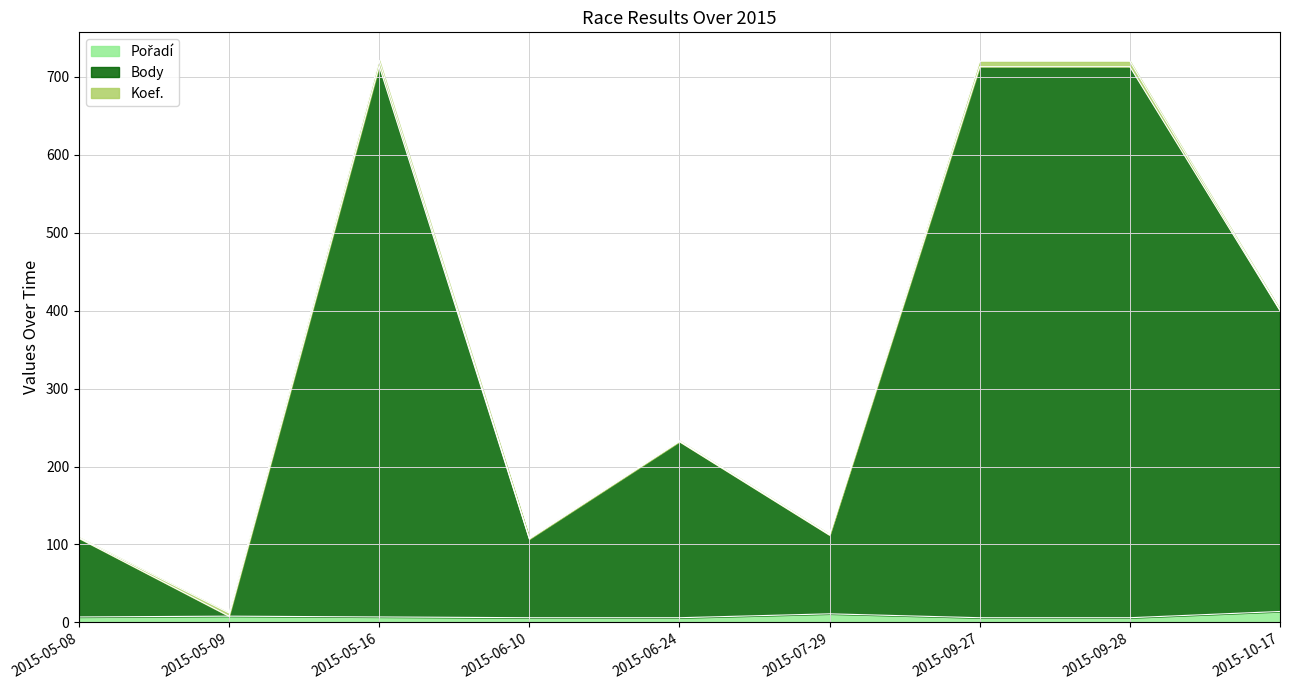

What is the difference between the highest and lowest values at 2015-06-24?

227